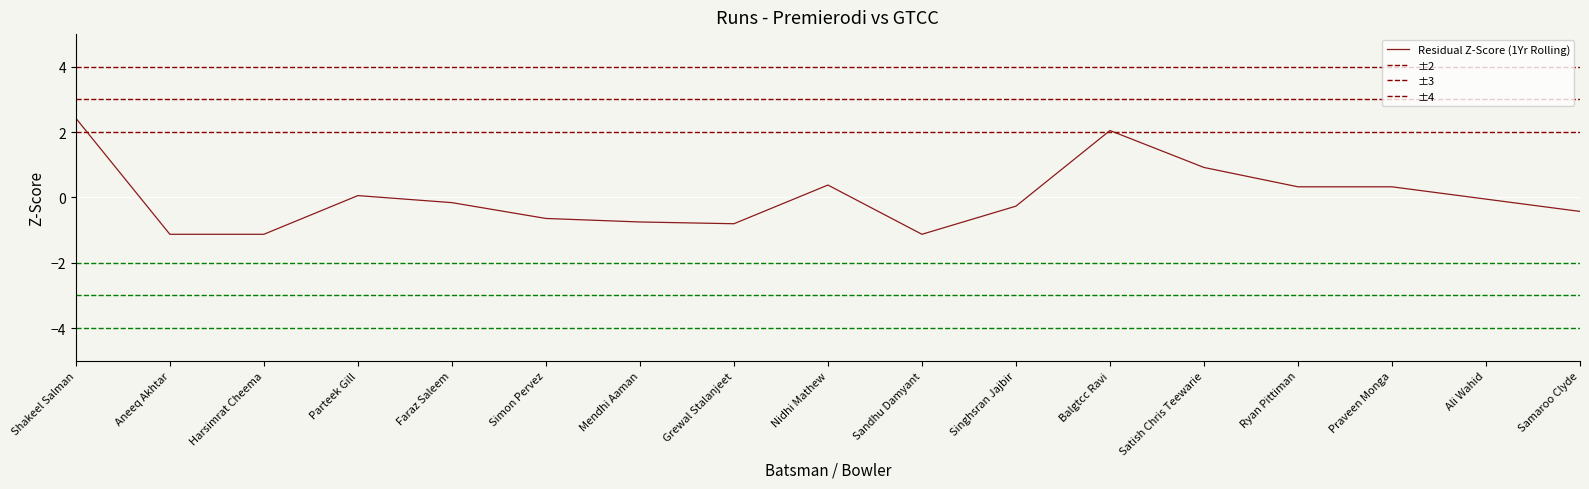

How many values are above zero?

7